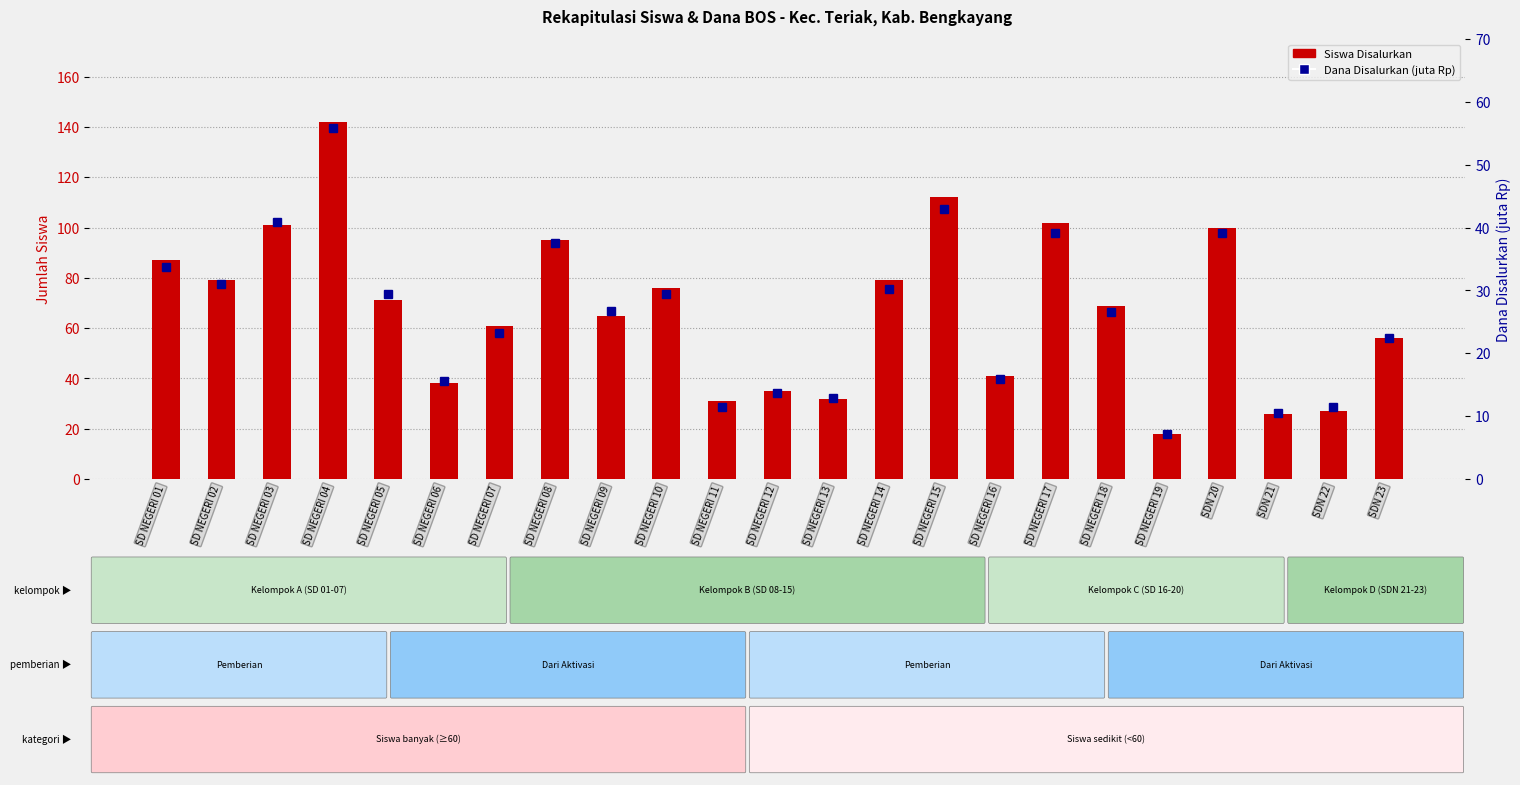

Which category has the lowest value in the Siswa Disalurkan series?

SD NEGERI 19